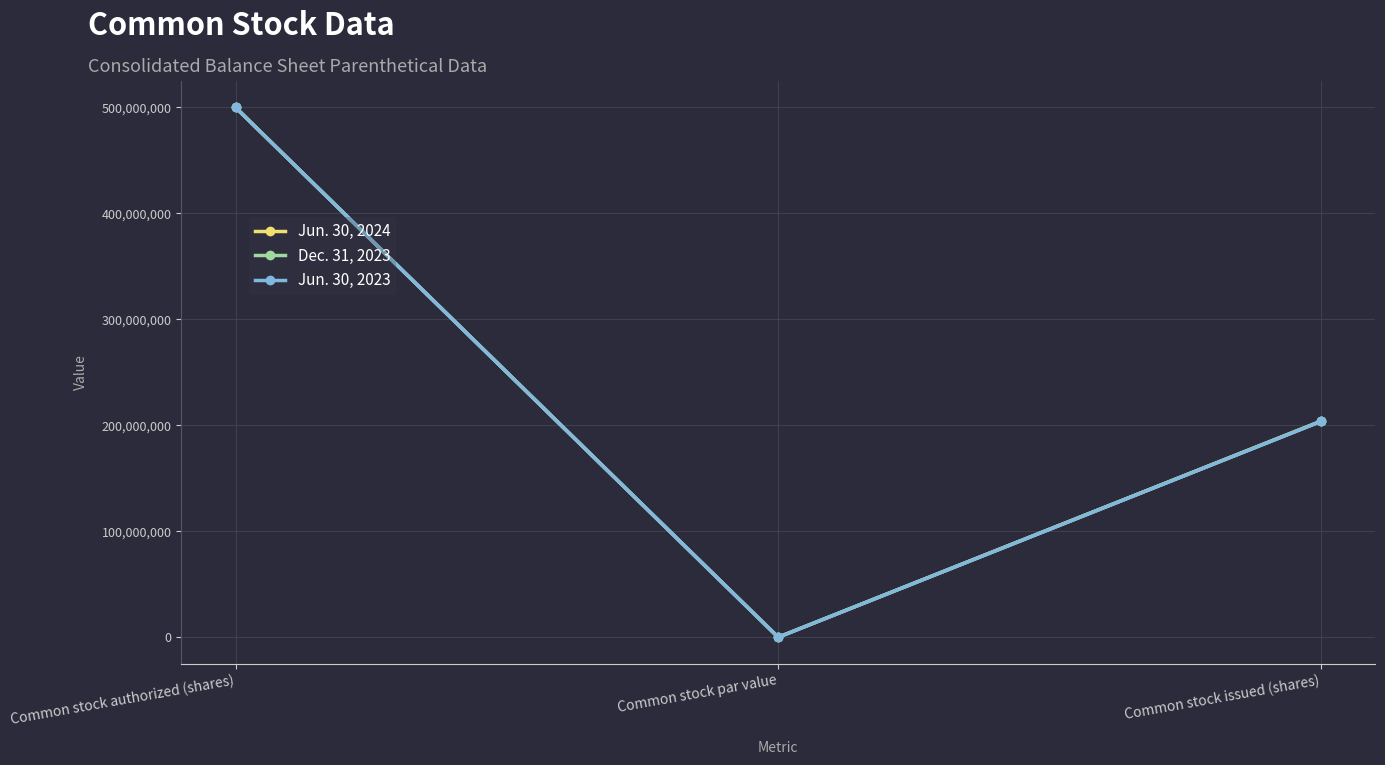

At how many categories does at least one series exceed 113298051?

2